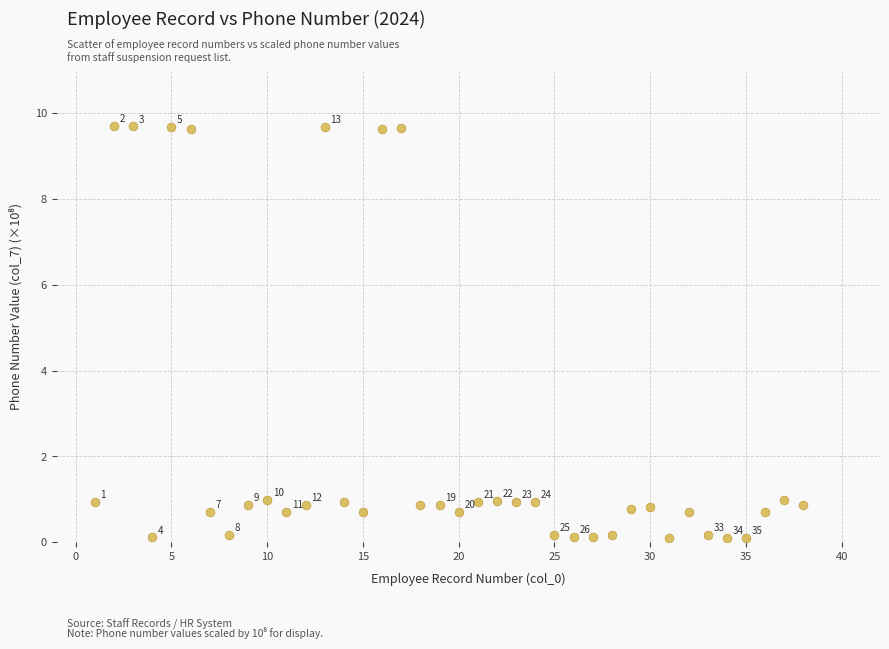

What Y value in the scatter plot is closest to 4?

1.0